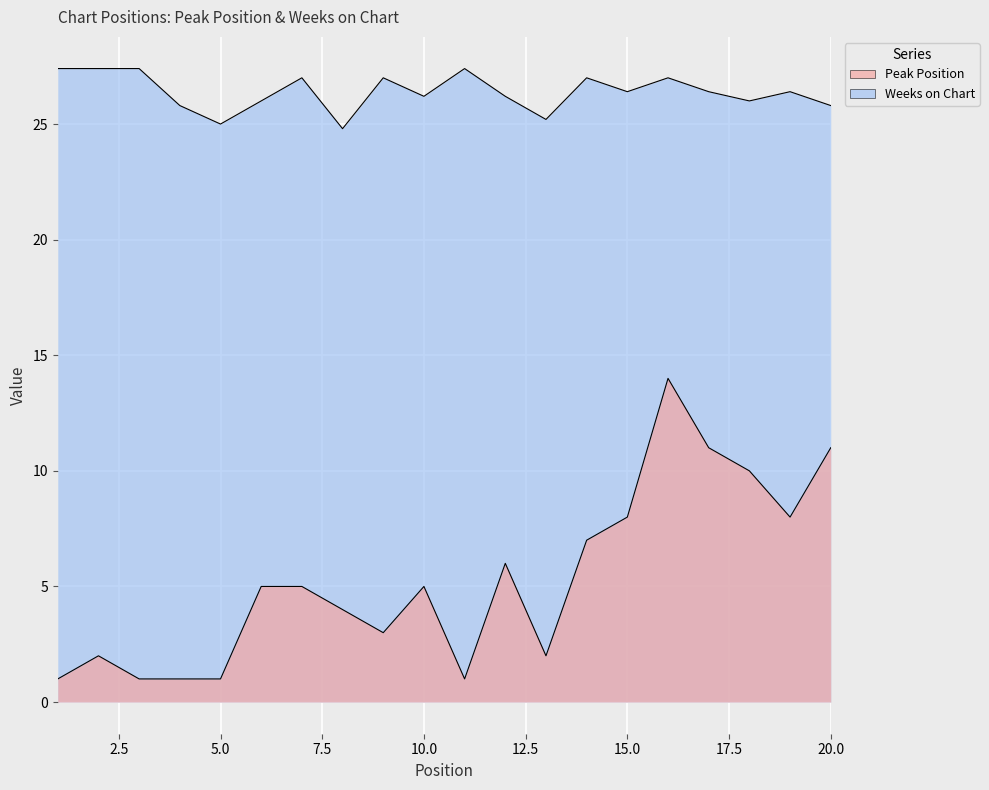

True or false: Weeks on Chart and Peak Position intersect in this chart.

False